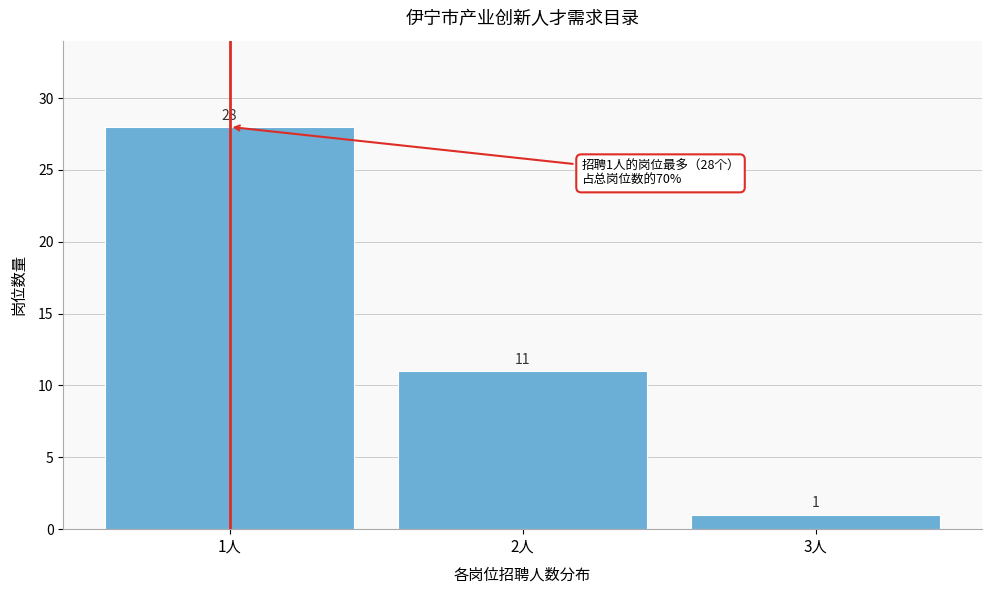

Reading left to right, extract all data points from this chart.

1人=28	2人=11	3人=1